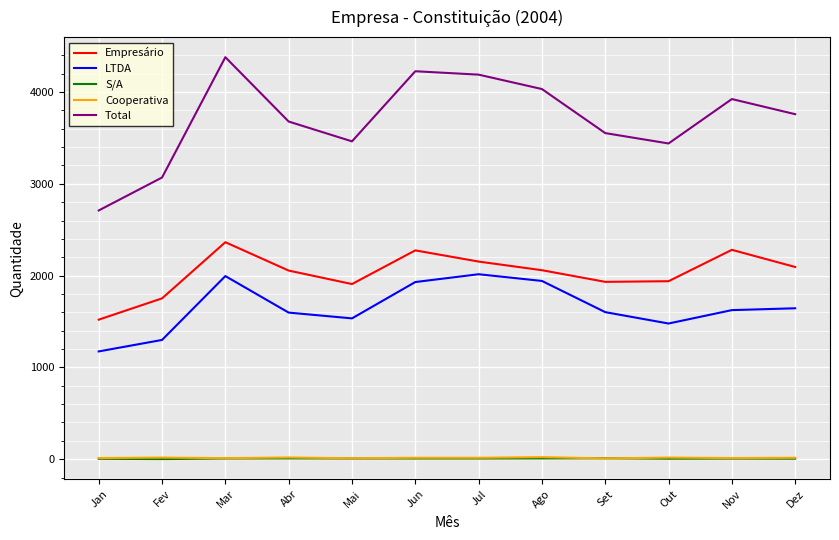

What is the total value across all series at Mar?

8757